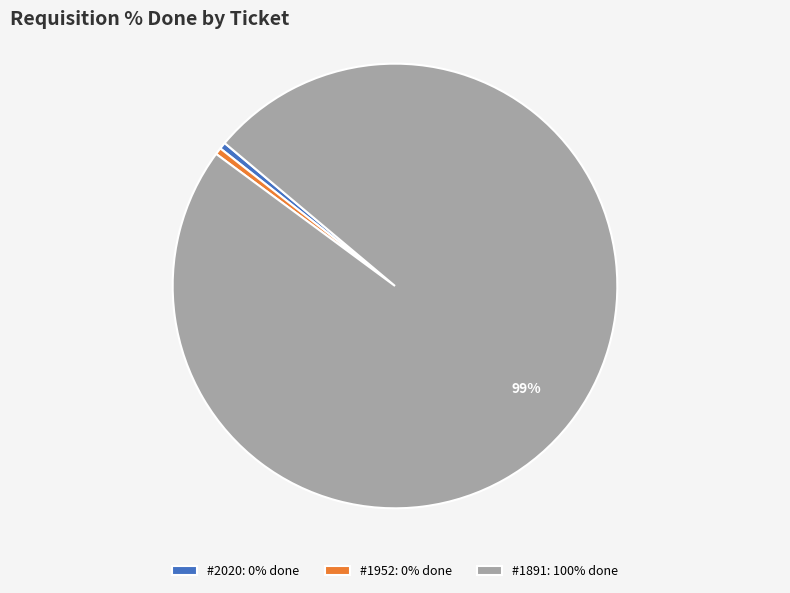

Is there any slice that represents more than half of the pie?

Yes